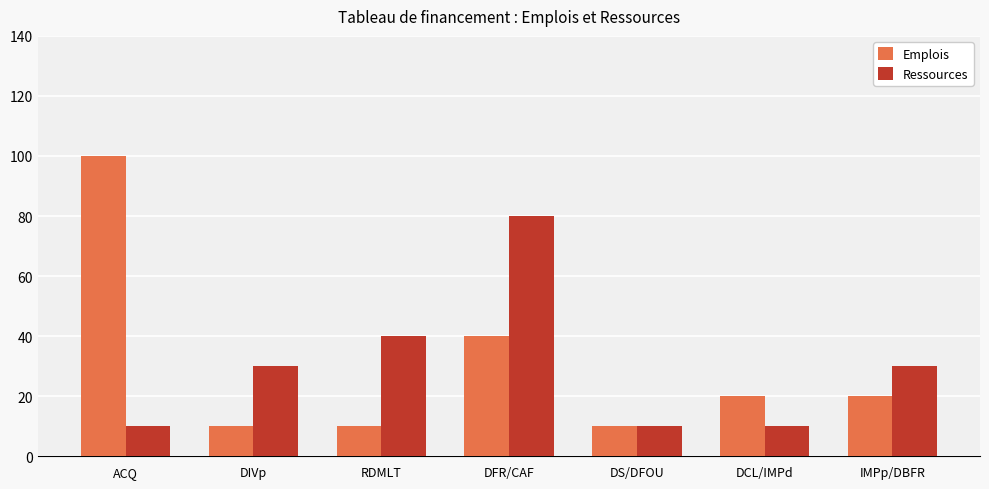

What is the value of the Ressources bar at the 7th from the left?

30